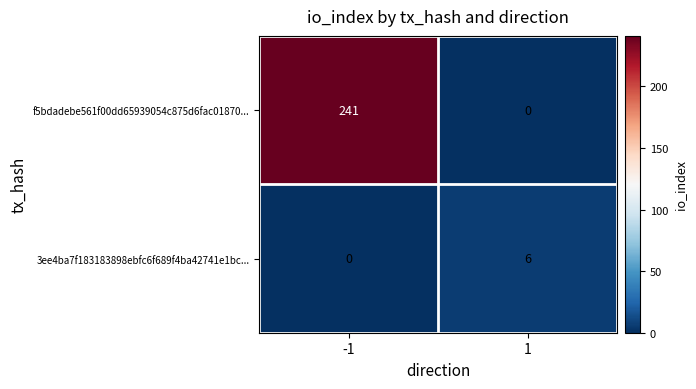

Reading right to left, transcribe all the data shown in this chart.

f5bdadebe561f00dd65939054c875d6fac01870...: 0	241
3ee4ba7f183183898ebfc6f689f4ba42741e1bc...: 6	0